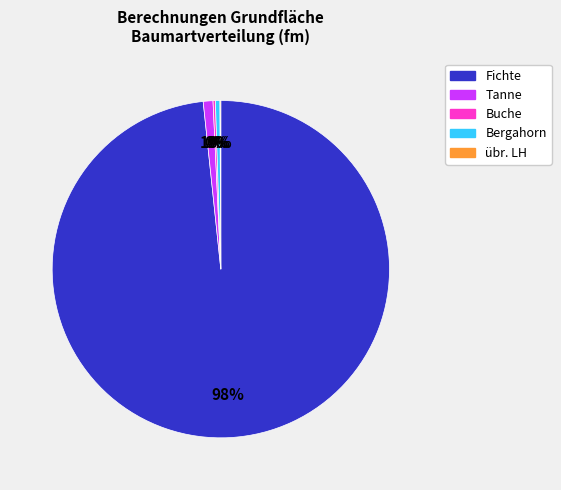

To the nearest percent, what is the combined percentage of Fichte and Bergahorn?

99%